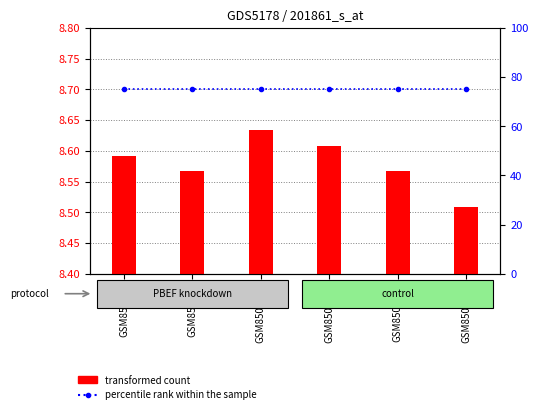

True or false: percentile rank within the sample has a value of 117.2 at GSM8504012.

False